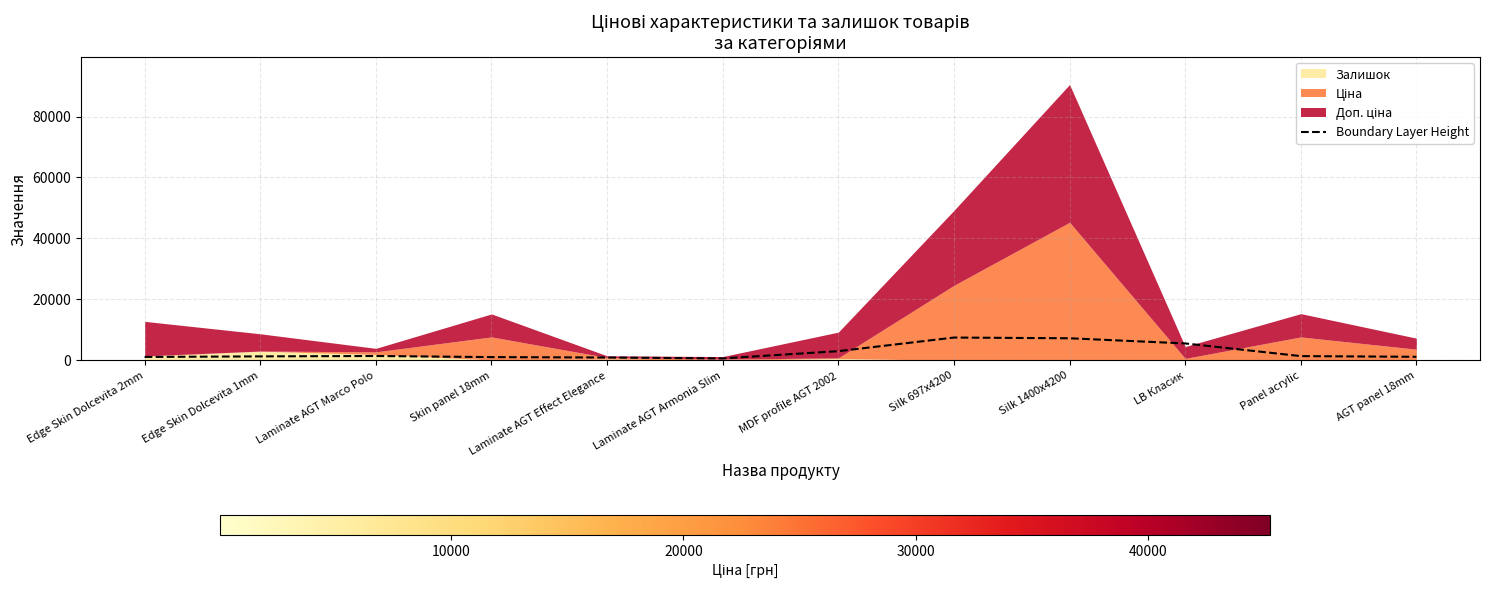

Reading right to left, transcribe all the data shown in this chart.

AGT panel 18mm=1127.1	Panel acrylic=1351.8	LB Класик=5515.7	Silk 1400x4200=7210.1	Silk 697x4200=7446.8	MDF profile AGT 2002=2981.0	Laminate AGT Armonia Slim=594.4	Laminate AGT Effect Elegance=893.1	Skin panel 18mm=1027.7	Laminate AGT Marco Polo=1389.3	Edge Skin Dolcevita 1mm=1267.2	Edge Skin Dolcevita 2mm=1072.3